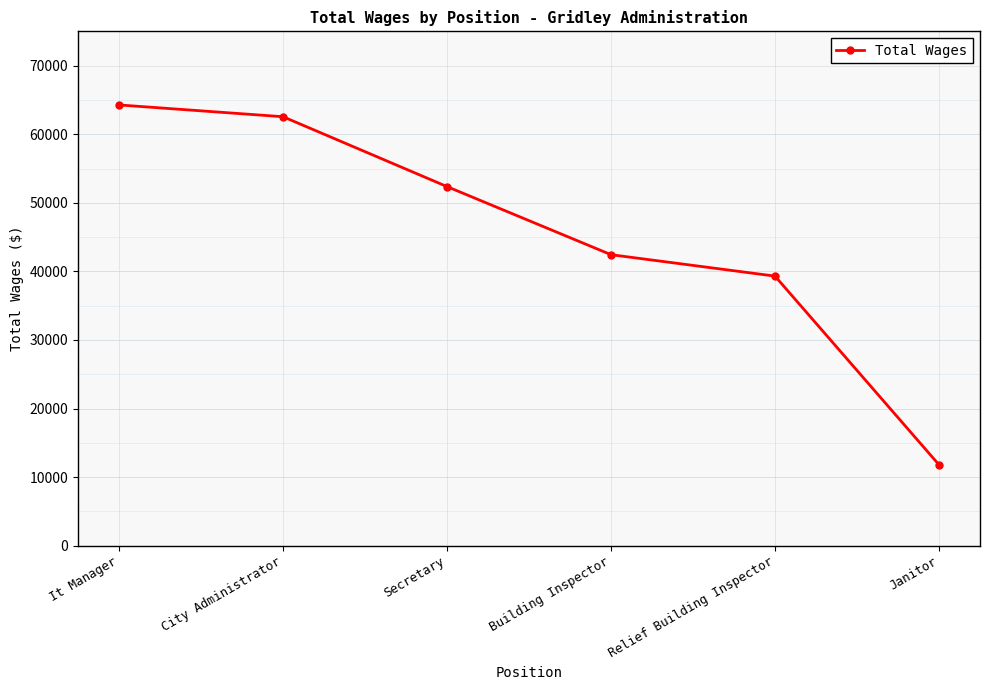

Which has a higher value, Building Inspector or Relief Building Inspector?

Building Inspector